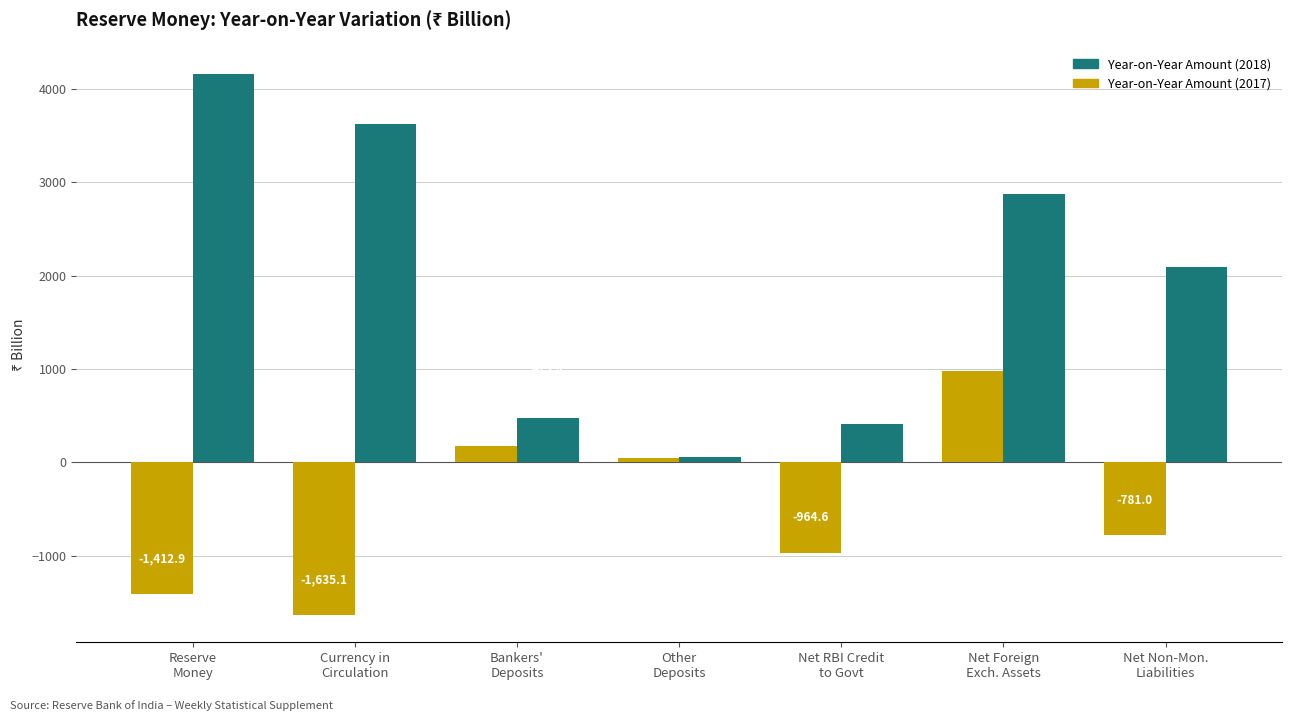

List the labels in order of Year-on-Year Amount (2017) value, largest first.

Net Foreign
Exch. Assets, Bankers'
Deposits, Other
Deposits, Net Non-Mon.
Liabilities, Net RBI Credit
to Govt, Reserve
Money, Currency in
Circulation